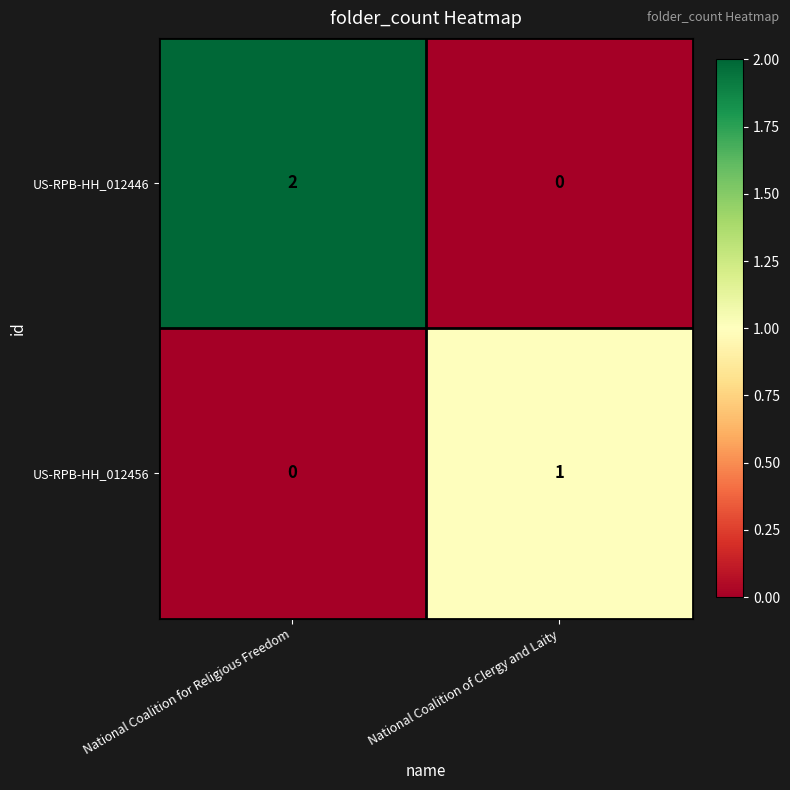

Reading right to left, what are all the values shown in this chart?

US-RPB-HH_012446: National Coalition of Clergy and Laity=0	National Coalition for Religious Freedom=2
US-RPB-HH_012456: National Coalition of Clergy and Laity=1	National Coalition for Religious Freedom=0